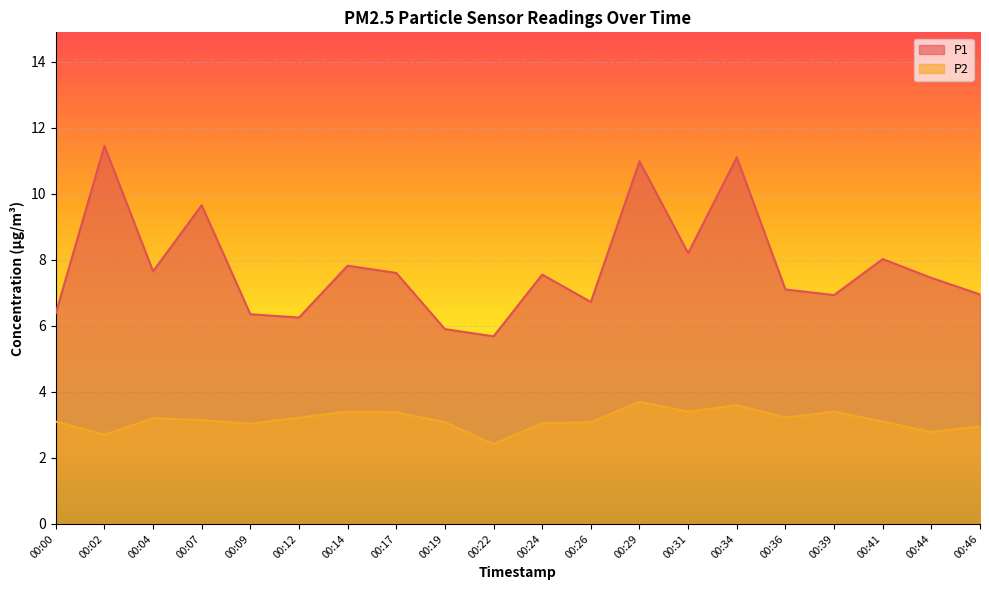

What is the value of the P2 point at the 15th from the left?

3.6